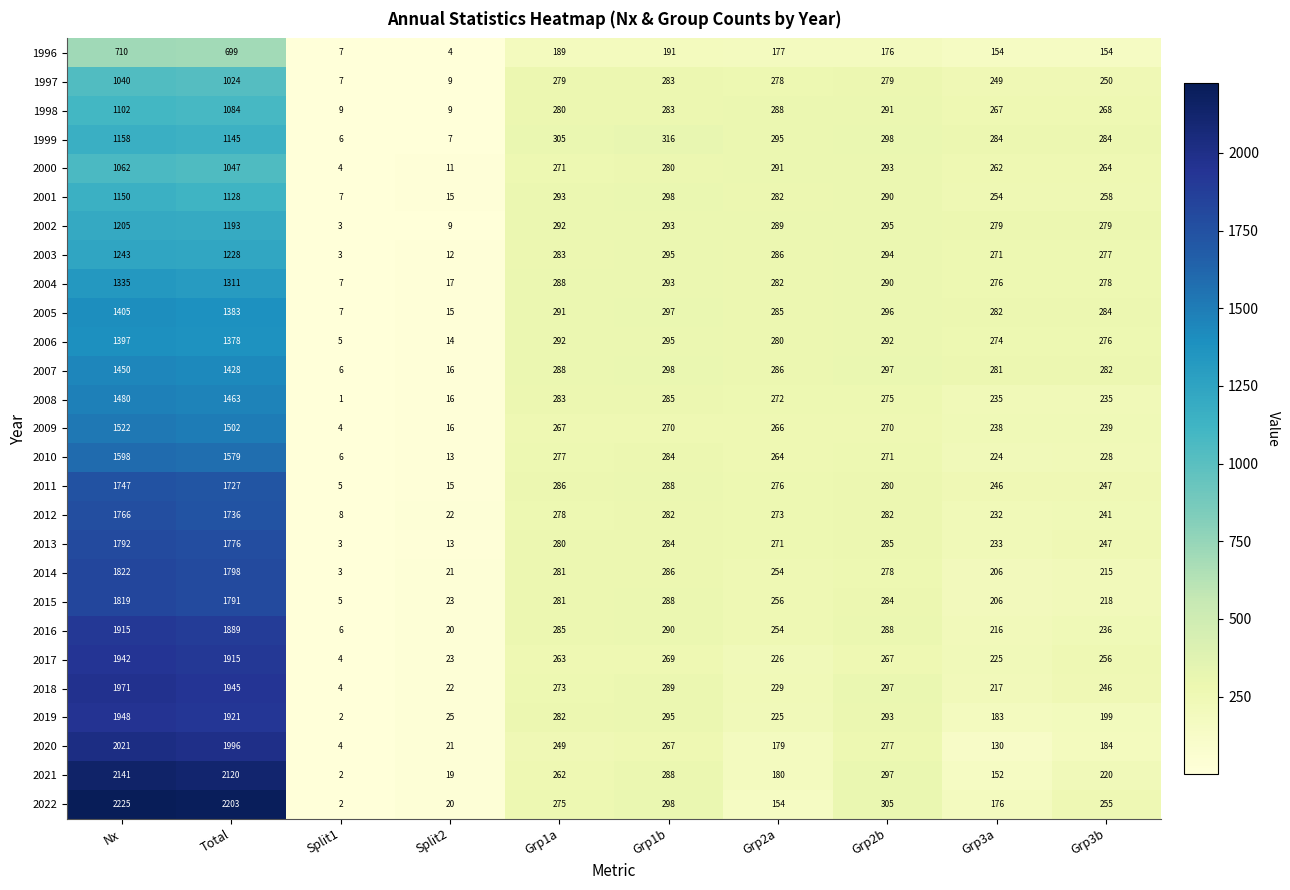

What is the spread (max minus min) of values at Grp3a?

154